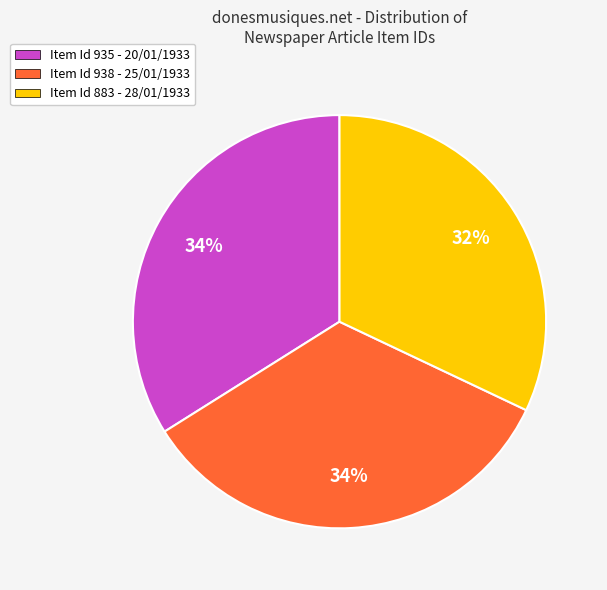

Between Item Id 883 - 28/01/1933 and Item Id 935 - 20/01/1933, which is larger?

Item Id 935 - 20/01/1933